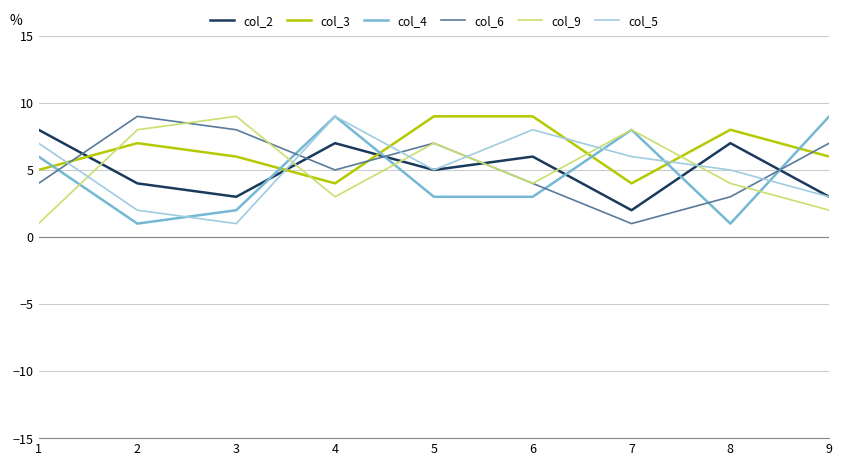

How many lines are shown in the chart?

6